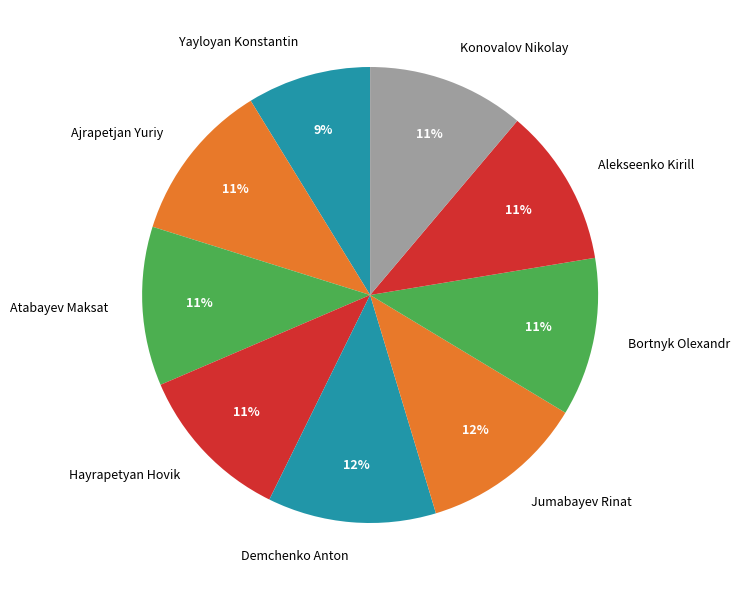

Is it true that Hayrapetyan Hovik is 2% of the pie?

False